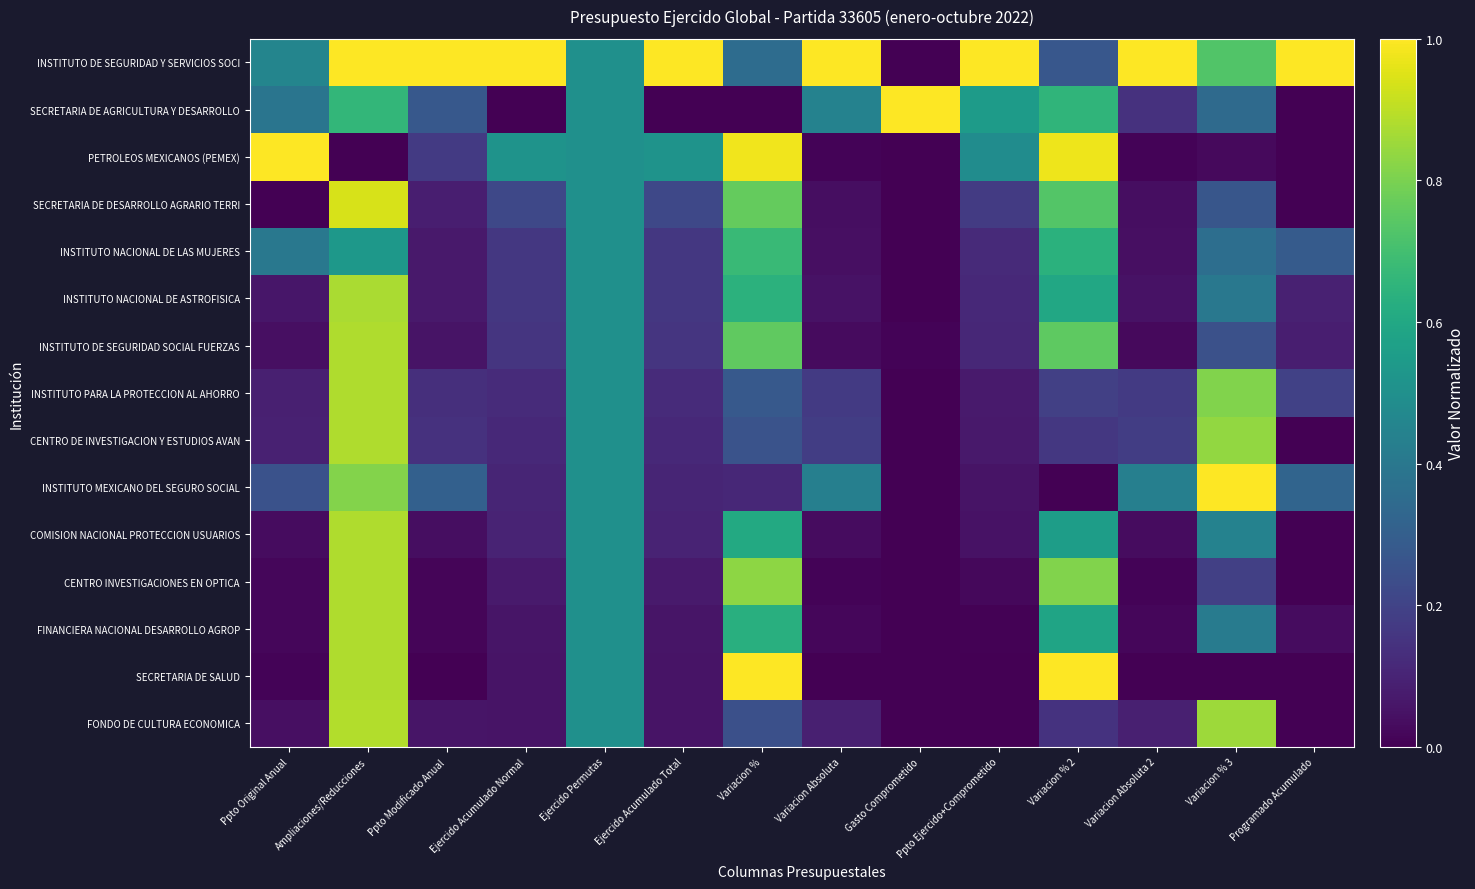

Reading left to right, list all the values displayed in this chart.

INSTITUTO DE SEGURIDAD Y SERVICIOS SOCI: Ppto Original Anual=0.5	Ampliaciones/Reducciones=1.0	Ppto Modificado Anual=1.0	Ejercido Acumulado Normal=1.0	Ejercido Permutas=0.5	Ejercido Acumulado Total=1.0	Variacion %=0.4	Variacion Absoluta=1.0	Gasto Comprometido=0.0	Ppto Ejercido+Comprometido=1.0	Variacion % 2=0.3	Variacion Absoluta 2=1.0	Variacion % 3=0.7	Programado Acumulado=1.0
SECRETARIA DE AGRICULTURA Y DESARROLLO: Ppto Original Anual=0.4	Ampliaciones/Reducciones=0.7	Ppto Modificado Anual=0.3	Ejercido Acumulado Normal=0.0	Ejercido Permutas=0.5	Ejercido Acumulado Total=0.0	Variacion %=0.0	Variacion Absoluta=0.4	Gasto Comprometido=1.0	Ppto Ejercido+Comprometido=0.5	Variacion % 2=0.7	Variacion Absoluta 2=0.1	Variacion % 3=0.3	Programado Acumulado=0.0
PETROLEOS MEXICANOS (PEMEX): Ppto Original Anual=1.0	Ampliaciones/Reducciones=0.0	Ppto Modificado Anual=0.2	Ejercido Acumulado Normal=0.5	Ejercido Permutas=0.5	Ejercido Acumulado Total=0.5	Variacion %=1.0	Variacion Absoluta=0.0	Gasto Comprometido=0.0	Ppto Ejercido+Comprometido=0.5	Variacion % 2=1.0	Variacion Absoluta 2=0.0	Variacion % 3=0.0	Programado Acumulado=0.0
SECRETARIA DE DESARROLLO AGRARIO TERRI: Ppto Original Anual=0.0	Ampliaciones/Reducciones=0.9	Ppto Modificado Anual=0.1	Ejercido Acumulado Normal=0.2	Ejercido Permutas=0.5	Ejercido Acumulado Total=0.2	Variacion %=0.8	Variacion Absoluta=0.0	Gasto Comprometido=0.0	Ppto Ejercido+Comprometido=0.2	Variacion % 2=0.7	Variacion Absoluta 2=0.0	Variacion % 3=0.3	Programado Acumulado=0.0
INSTITUTO NACIONAL DE LAS MUJERES: Ppto Original Anual=0.4	Ampliaciones/Reducciones=0.5	Ppto Modificado Anual=0.1	Ejercido Acumulado Normal=0.2	Ejercido Permutas=0.5	Ejercido Acumulado Total=0.2	Variacion %=0.7	Variacion Absoluta=0.0	Gasto Comprometido=0.0	Ppto Ejercido+Comprometido=0.1	Variacion % 2=0.6	Variacion Absoluta 2=0.0	Variacion % 3=0.4	Programado Acumulado=0.3
INSTITUTO NACIONAL DE ASTROFISICA: Ppto Original Anual=0.1	Ampliaciones/Reducciones=0.9	Ppto Modificado Anual=0.1	Ejercido Acumulado Normal=0.2	Ejercido Permutas=0.5	Ejercido Acumulado Total=0.2	Variacion %=0.6	Variacion Absoluta=0.0	Gasto Comprometido=0.0	Ppto Ejercido+Comprometido=0.1	Variacion % 2=0.6	Variacion Absoluta 2=0.0	Variacion % 3=0.4	Programado Acumulado=0.1
INSTITUTO DE SEGURIDAD SOCIAL FUERZAS: Ppto Original Anual=0.0	Ampliaciones/Reducciones=0.9	Ppto Modificado Anual=0.1	Ejercido Acumulado Normal=0.2	Ejercido Permutas=0.5	Ejercido Acumulado Total=0.2	Variacion %=0.8	Variacion Absoluta=0.0	Gasto Comprometido=0.0	Ppto Ejercido+Comprometido=0.1	Variacion % 2=0.8	Variacion Absoluta 2=0.0	Variacion % 3=0.2	Programado Acumulado=0.1
INSTITUTO PARA LA PROTECCION AL AHORRO: Ppto Original Anual=0.1	Ampliaciones/Reducciones=0.9	Ppto Modificado Anual=0.1	Ejercido Acumulado Normal=0.1	Ejercido Permutas=0.5	Ejercido Acumulado Total=0.1	Variacion %=0.3	Variacion Absoluta=0.2	Gasto Comprometido=0.0	Ppto Ejercido+Comprometido=0.1	Variacion % 2=0.2	Variacion Absoluta 2=0.2	Variacion % 3=0.8	Programado Acumulado=0.2
CENTRO DE INVESTIGACION Y ESTUDIOS AVAN: Ppto Original Anual=0.1	Ampliaciones/Reducciones=0.9	Ppto Modificado Anual=0.1	Ejercido Acumulado Normal=0.1	Ejercido Permutas=0.5	Ejercido Acumulado Total=0.1	Variacion %=0.3	Variacion Absoluta=0.2	Gasto Comprometido=0.0	Ppto Ejercido+Comprometido=0.1	Variacion % 2=0.2	Variacion Absoluta 2=0.2	Variacion % 3=0.8	Programado Acumulado=0.0
INSTITUTO MEXICANO DEL SEGURO SOCIAL: Ppto Original Anual=0.3	Ampliaciones/Reducciones=0.8	Ppto Modificado Anual=0.3	Ejercido Acumulado Normal=0.1	Ejercido Permutas=0.5	Ejercido Acumulado Total=0.1	Variacion %=0.1	Variacion Absoluta=0.4	Gasto Comprometido=0.0	Ppto Ejercido+Comprometido=0.1	Variacion % 2=0.0	Variacion Absoluta 2=0.4	Variacion % 3=1.0	Programado Acumulado=0.3
COMISION NACIONAL PROTECCION USUARIOS: Ppto Original Anual=0.0	Ampliaciones/Reducciones=0.9	Ppto Modificado Anual=0.0	Ejercido Acumulado Normal=0.1	Ejercido Permutas=0.5	Ejercido Acumulado Total=0.1	Variacion %=0.6	Variacion Absoluta=0.0	Gasto Comprometido=0.0	Ppto Ejercido+Comprometido=0.0	Variacion % 2=0.6	Variacion Absoluta 2=0.0	Variacion % 3=0.4	Programado Acumulado=0.0
CENTRO INVESTIGACIONES EN OPTICA: Ppto Original Anual=0.0	Ampliaciones/Reducciones=0.9	Ppto Modificado Anual=0.0	Ejercido Acumulado Normal=0.1	Ejercido Permutas=0.5	Ejercido Acumulado Total=0.1	Variacion %=0.8	Variacion Absoluta=0.0	Gasto Comprometido=0.0	Ppto Ejercido+Comprometido=0.0	Variacion % 2=0.8	Variacion Absoluta 2=0.0	Variacion % 3=0.2	Programado Acumulado=0.0
FINANCIERA NACIONAL DESARROLLO AGROP: Ppto Original Anual=0.0	Ampliaciones/Reducciones=0.9	Ppto Modificado Anual=0.0	Ejercido Acumulado Normal=0.1	Ejercido Permutas=0.5	Ejercido Acumulado Total=0.1	Variacion %=0.6	Variacion Absoluta=0.0	Gasto Comprometido=0.0	Ppto Ejercido+Comprometido=0.0	Variacion % 2=0.6	Variacion Absoluta 2=0.0	Variacion % 3=0.4	Programado Acumulado=0.0
SECRETARIA DE SALUD: Ppto Original Anual=0.0	Ampliaciones/Reducciones=0.9	Ppto Modificado Anual=0.0	Ejercido Acumulado Normal=0.1	Ejercido Permutas=0.5	Ejercido Acumulado Total=0.1	Variacion %=1.0	Variacion Absoluta=0.0	Gasto Comprometido=0.0	Ppto Ejercido+Comprometido=0.0	Variacion % 2=1.0	Variacion Absoluta 2=0.0	Variacion % 3=0.0	Programado Acumulado=0.0
FONDO DE CULTURA ECONOMICA: Ppto Original Anual=0.0	Ampliaciones/Reducciones=0.9	Ppto Modificado Anual=0.1	Ejercido Acumulado Normal=0.1	Ejercido Permutas=0.5	Ejercido Acumulado Total=0.1	Variacion %=0.2	Variacion Absoluta=0.1	Gasto Comprometido=0.0	Ppto Ejercido+Comprometido=0.0	Variacion % 2=0.1	Variacion Absoluta 2=0.1	Variacion % 3=0.9	Programado Acumulado=0.0